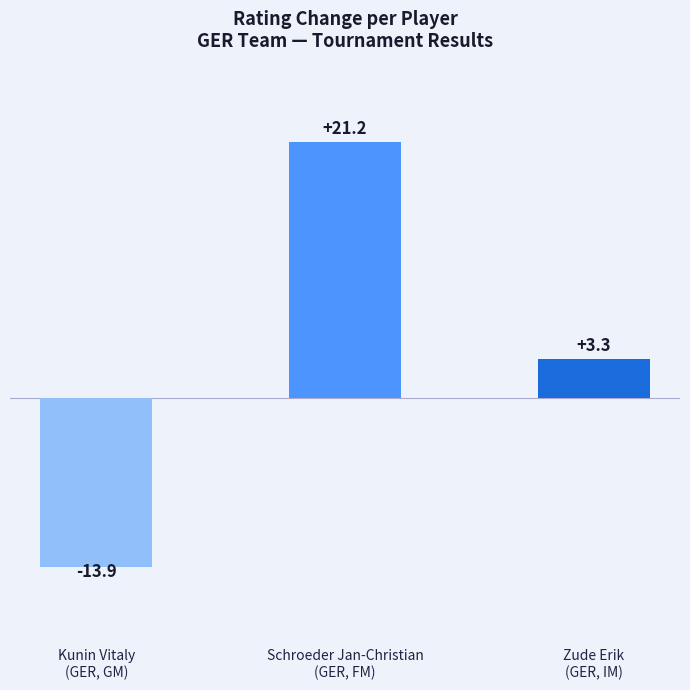

Where is the data nearest to the value 3?

Zude Erik
(GER, IM)